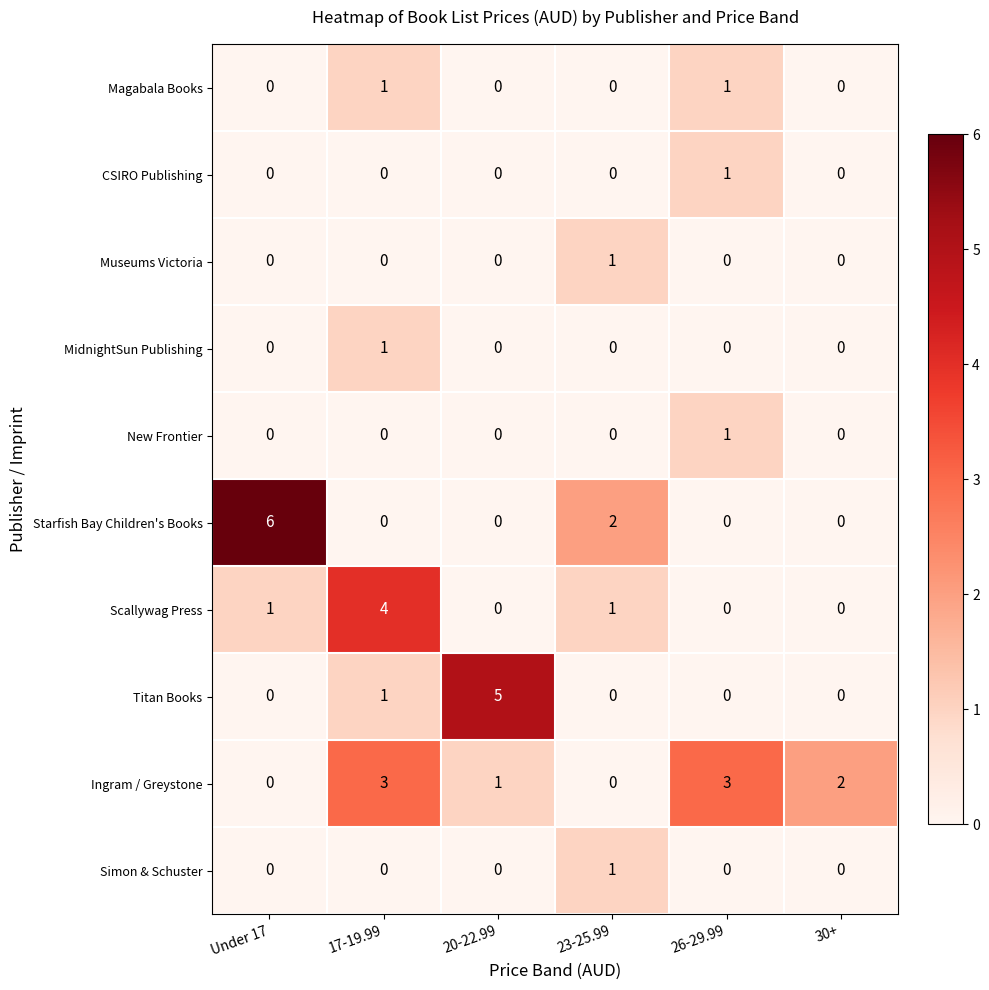

What is the spread (max minus min) of values at 20-22.99?

5